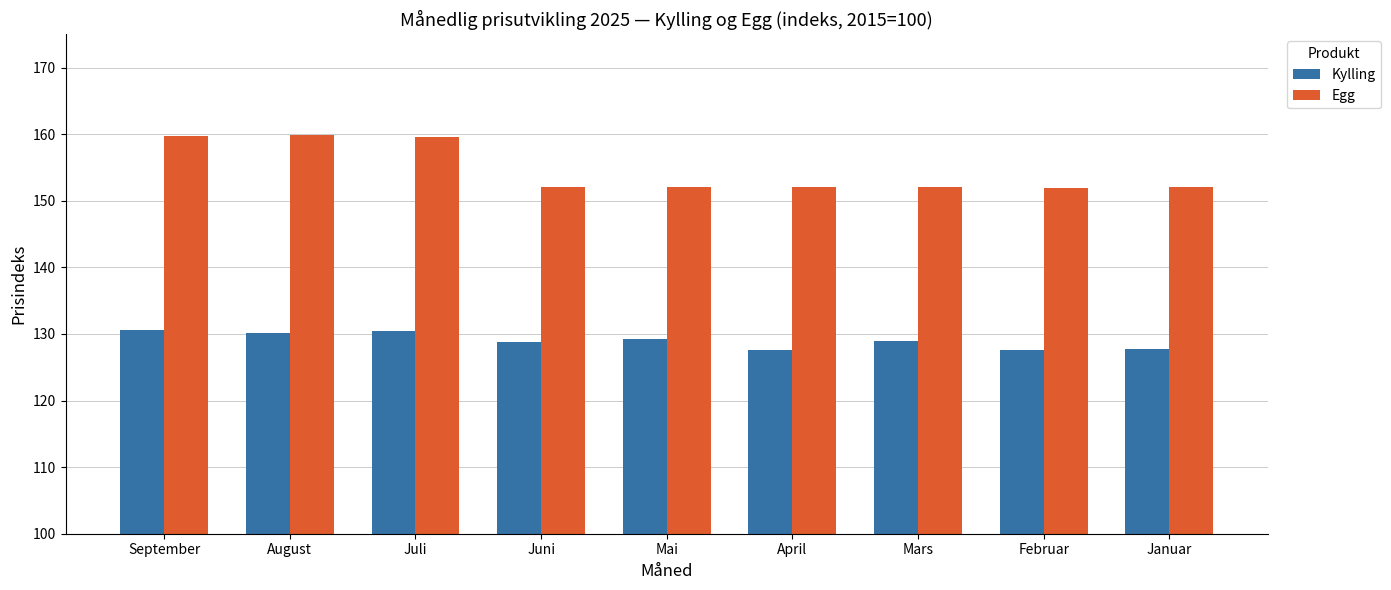

The Kylling series shows 127.7 at Januar. True or false?

True